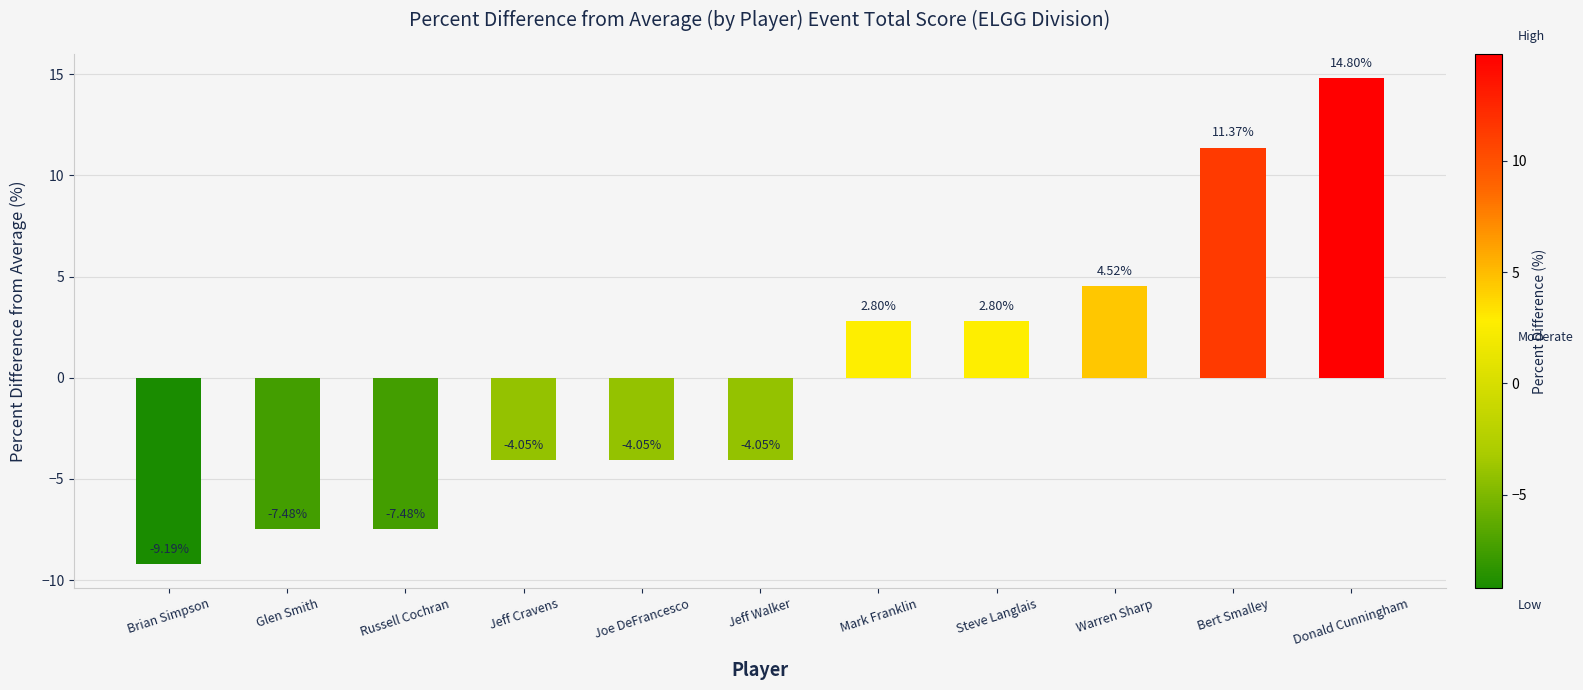

What is the sum of the values at Bert Smalley and Mark Franklin?

14.2